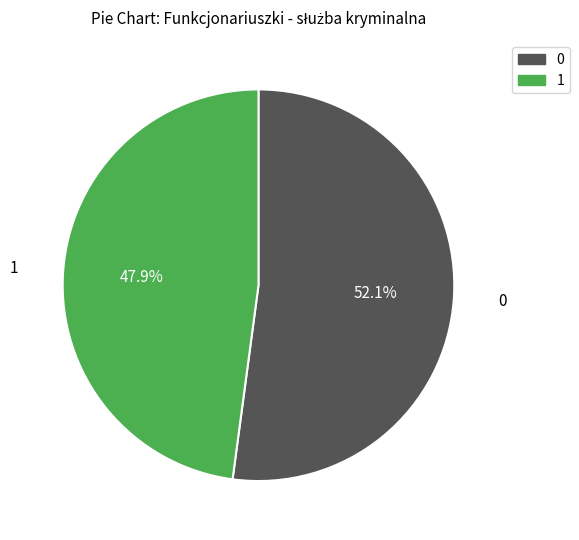

Is there a majority slice in this chart?

Yes